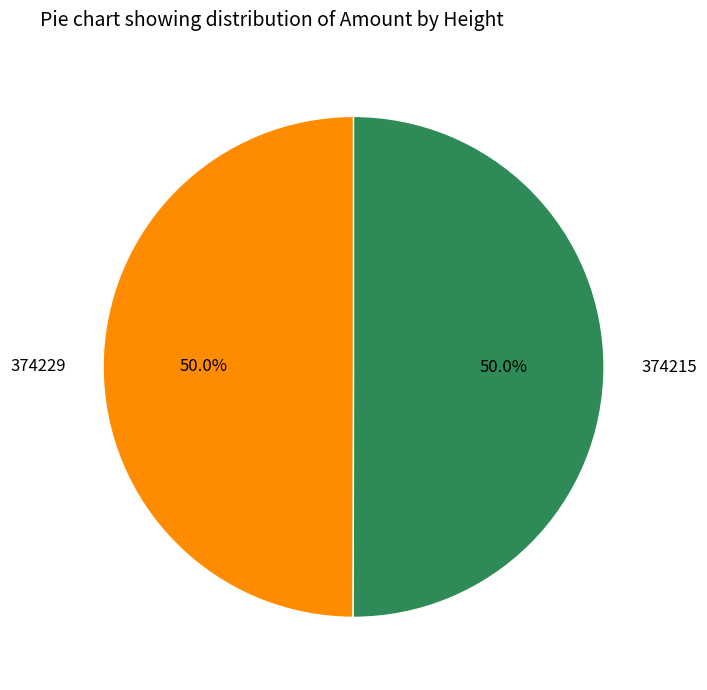

Is it true that 374215 is 58% of the pie?

False